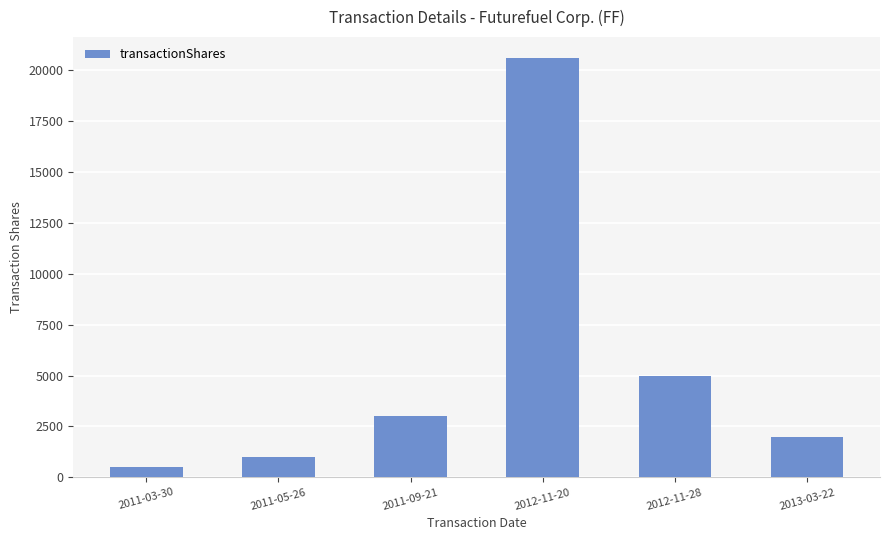

The chart shows a value of 20611 at 2012-11-20. True or false?

True